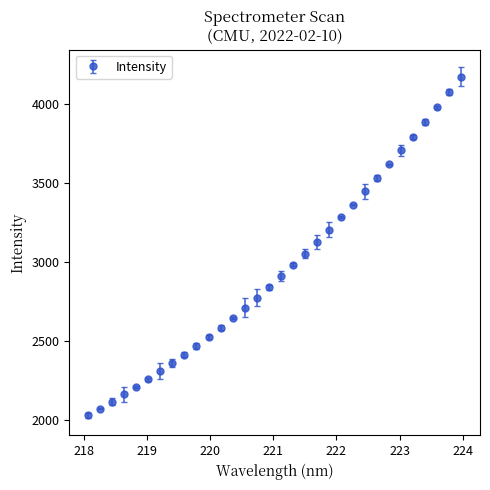

What is the minimum value shown in the chart?

2030.7